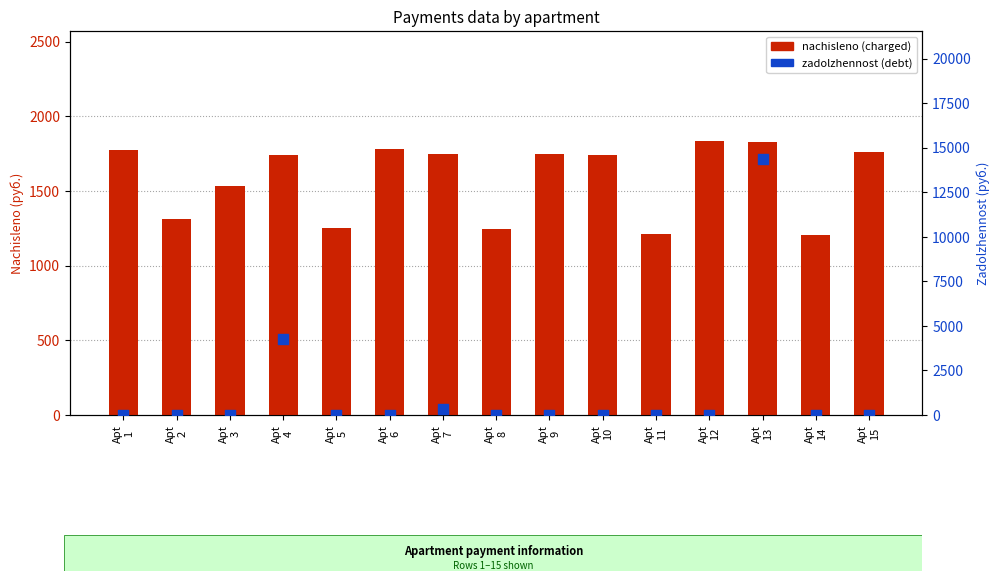

At how many categories does at least one series exceed 9798?

1